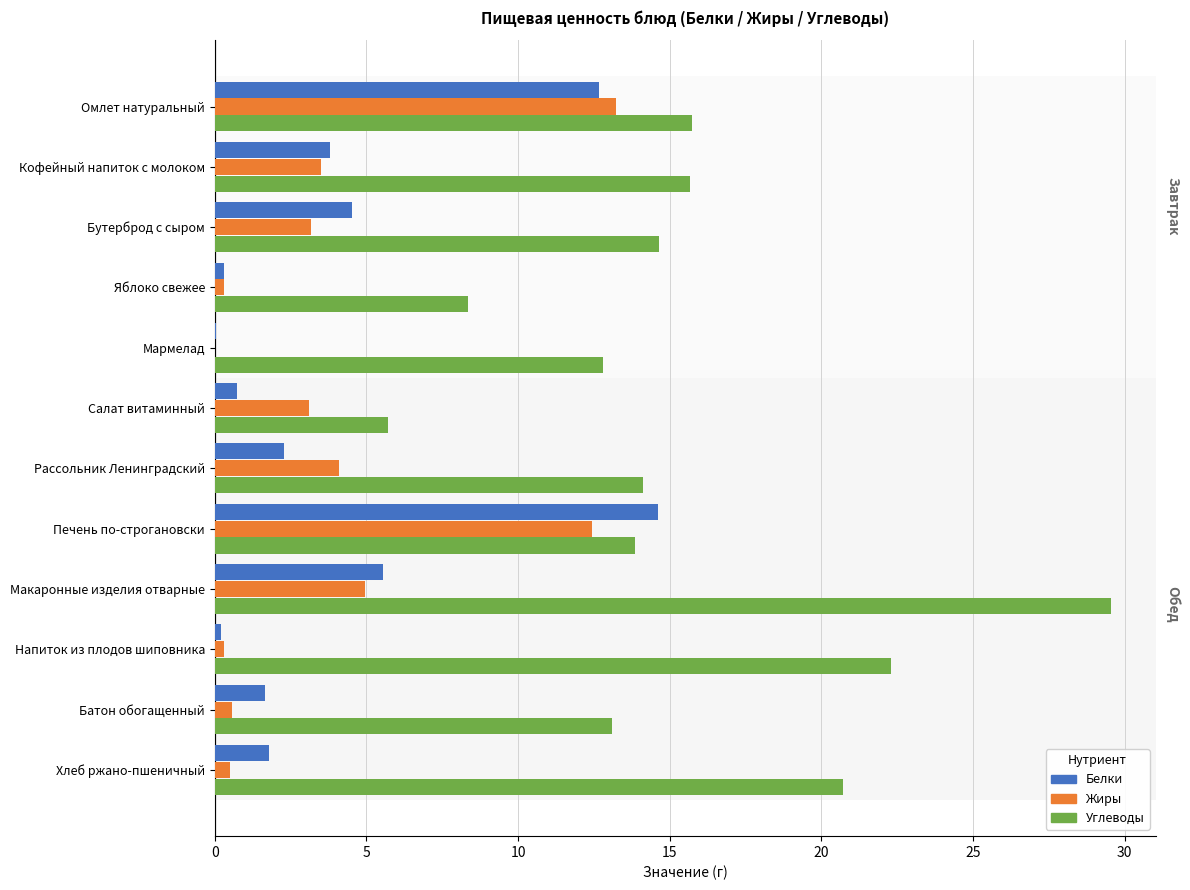

What is the approximate value of Жиры at Бутерброд с сыром?

3.2